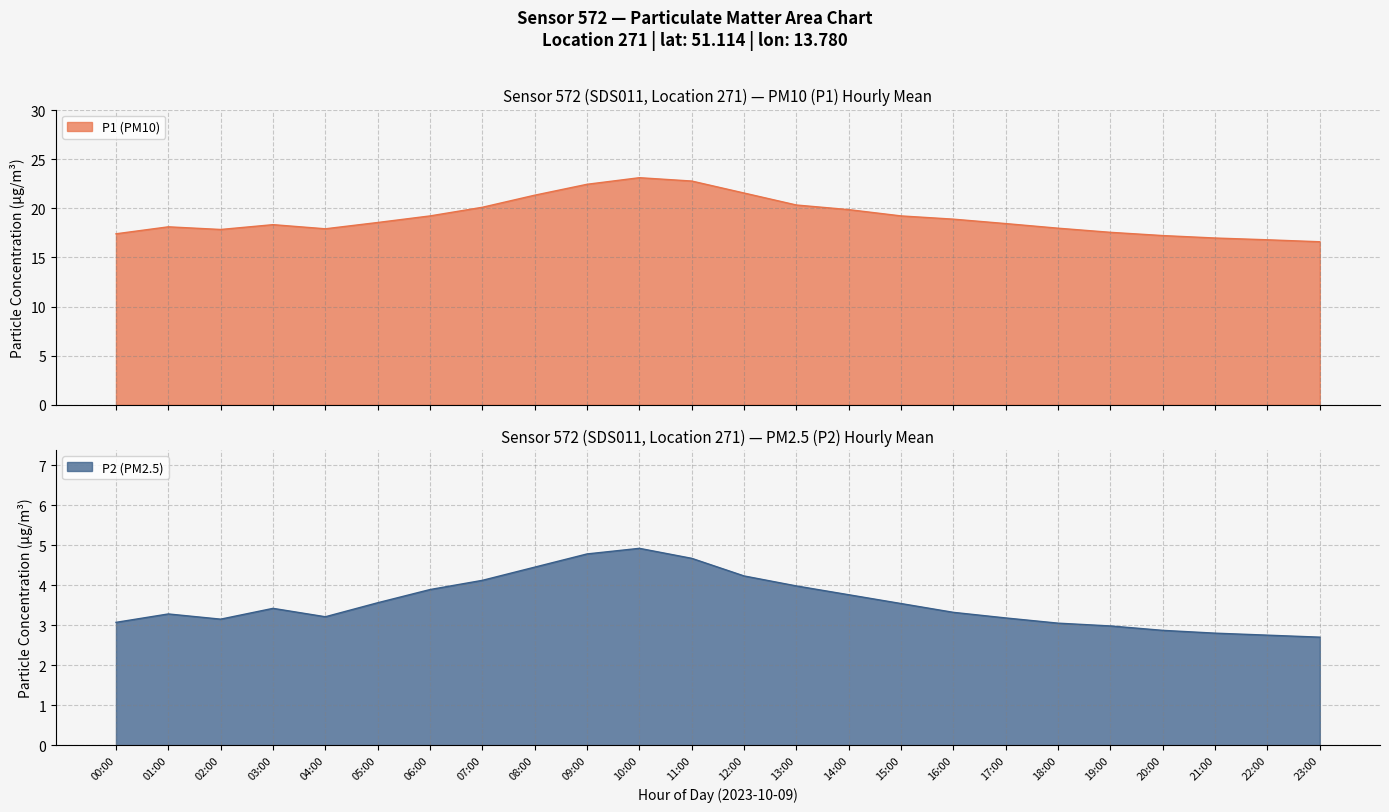

How many lines are shown in the chart?

2